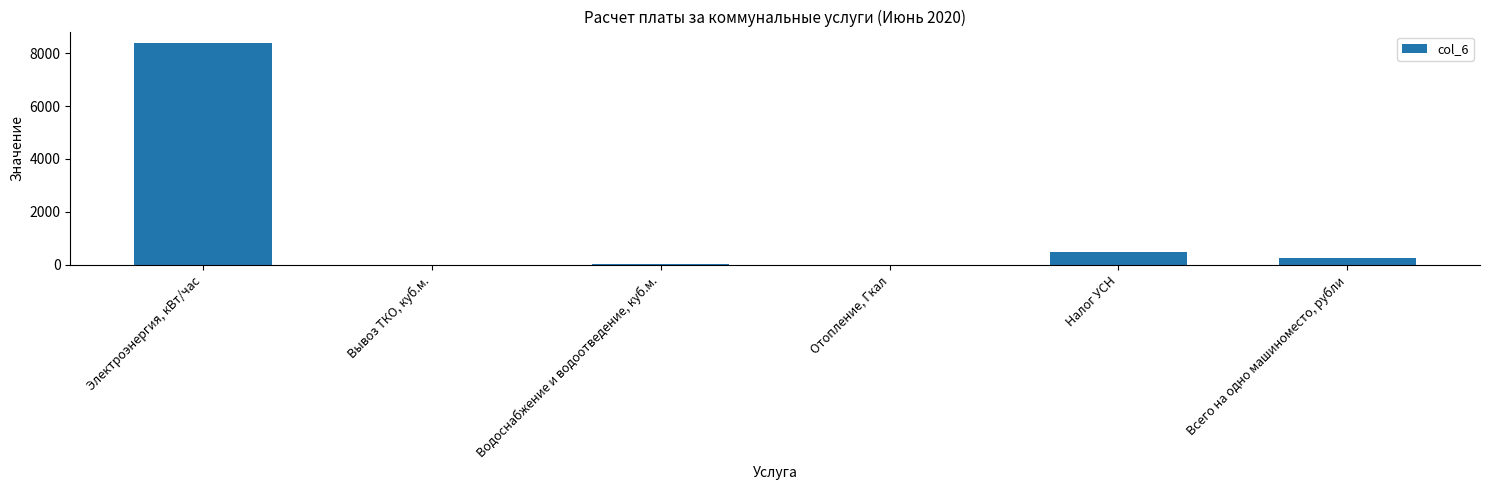

What is the sum of the values at Электроэнергия, кВт/час and Всего на одно машиноместо, рубли?

8665.8